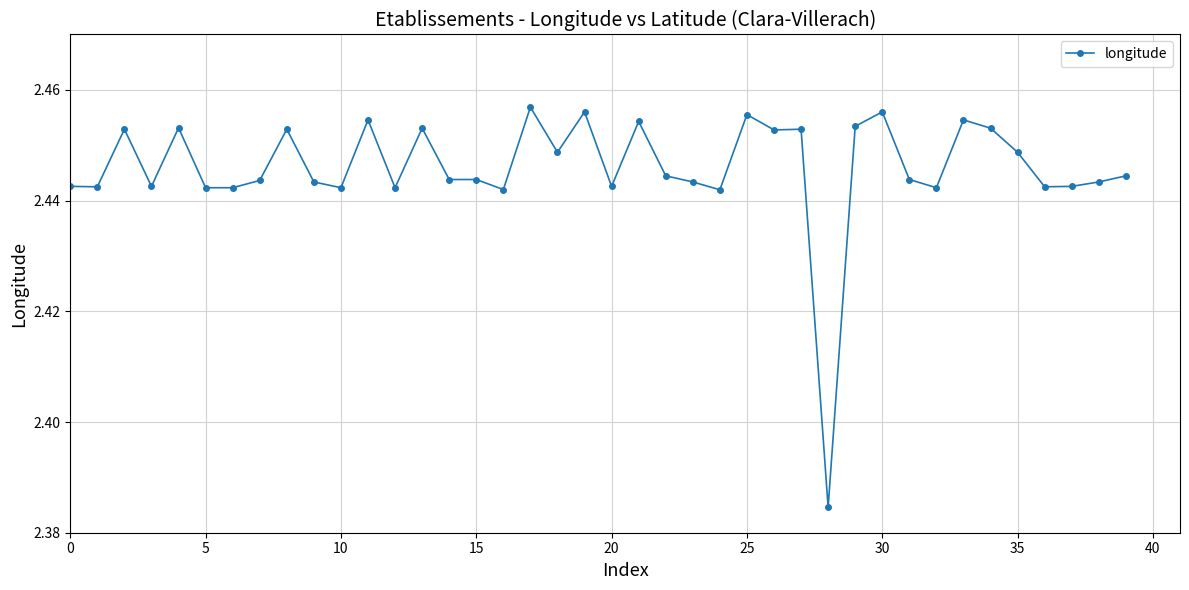

What is the sum of all values?

97.8